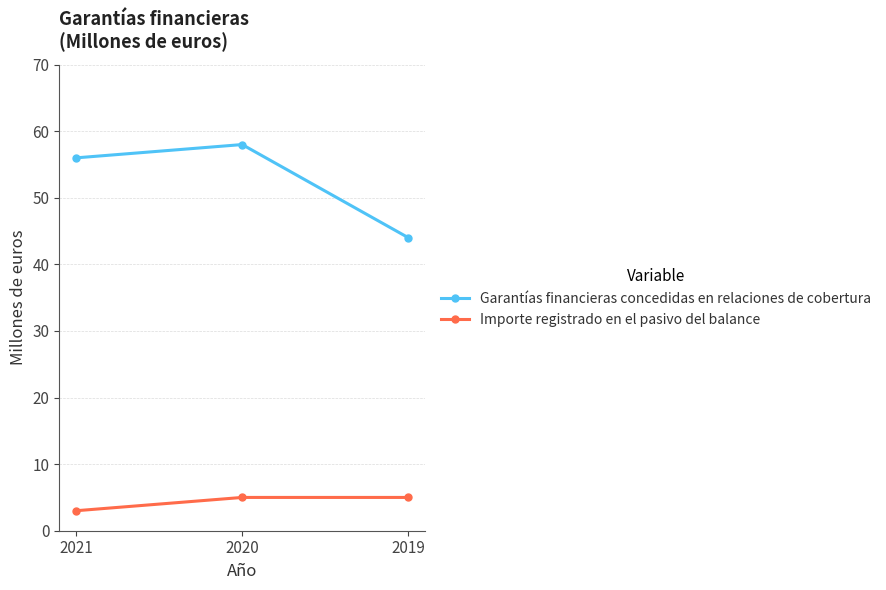

What is the sum of the Garantías financieras concedidas en relaciones de cobertura values at 2021 and 2020?

114